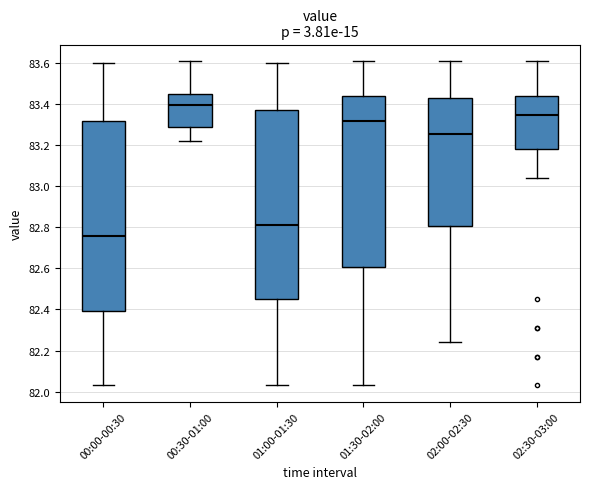

Reading left to right, transcribe this box plot: for each box, give where its median line is, the range the box spans, and where its two whiskers end, as read against the y-axis. The values are not printed on the chart, so give them approximately, as read against the axis.

00:00-00:30: median 82.76, box 82.40 to 83.32, whiskers 82.04 to 83.60
00:30-01:00: median 83.40, box 83.30 to 83.46, whiskers 83.22 to 83.62
01:00-01:30: median 82.82, box 82.46 to 83.38, whiskers 82.04 to 83.60
01:30-02:00: median 83.32, box 82.60 to 83.44, whiskers 82.04 to 83.62
02:00-02:30: median 83.26, box 82.80 to 83.42, whiskers 82.24 to 83.62
02:30-03:00: median 83.34, box 83.18 to 83.44, whiskers 83.04 to 83.62